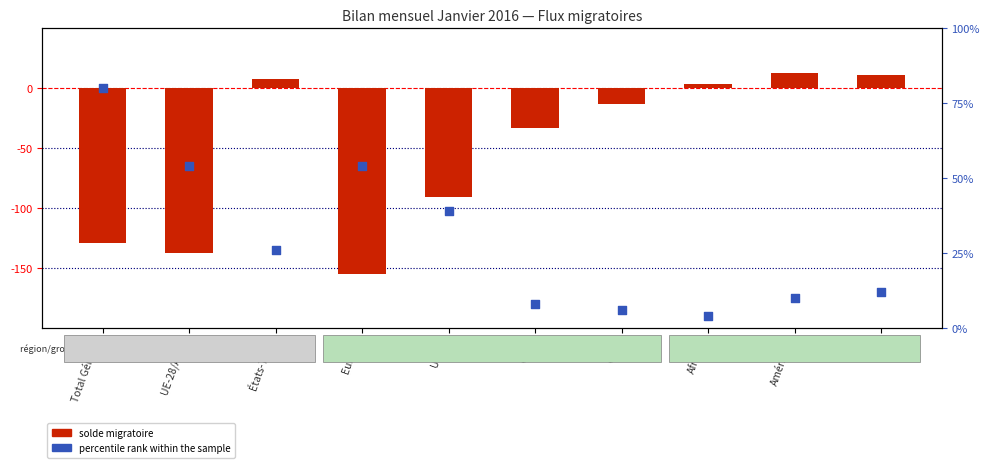

Which series reaches the maximum Y coordinate?

percentile rank within the sample